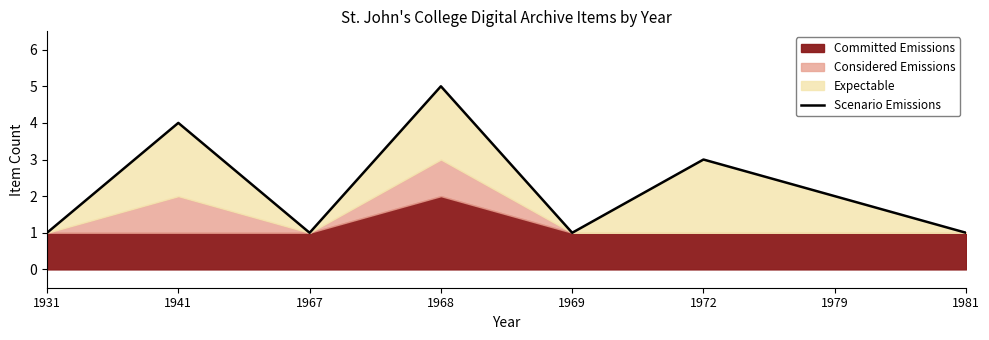

At which category does the data reach its first local peak?

1941